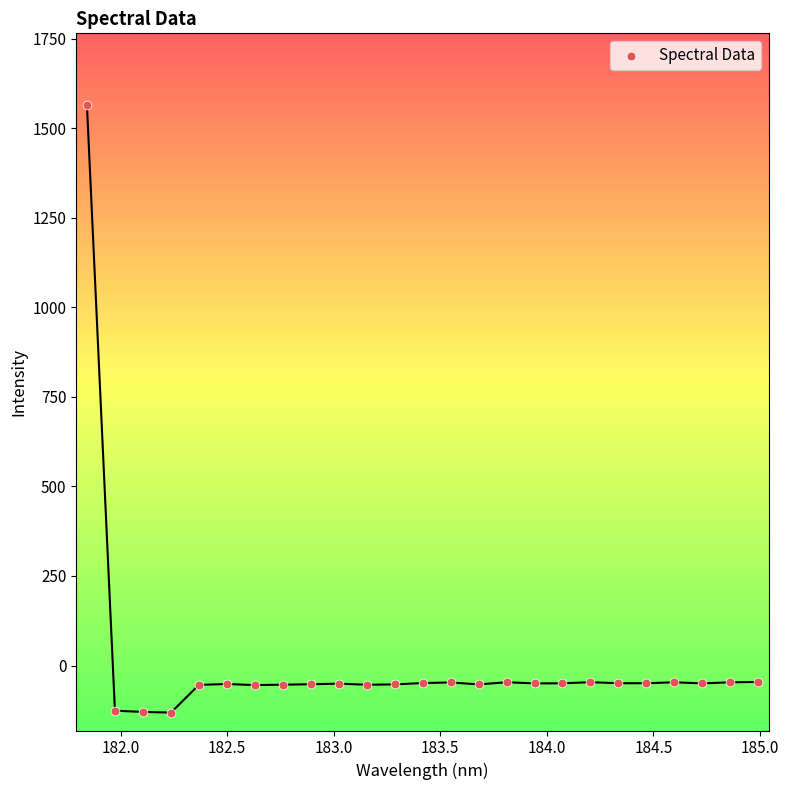

What is the range of X values (max minus min)?

3.1